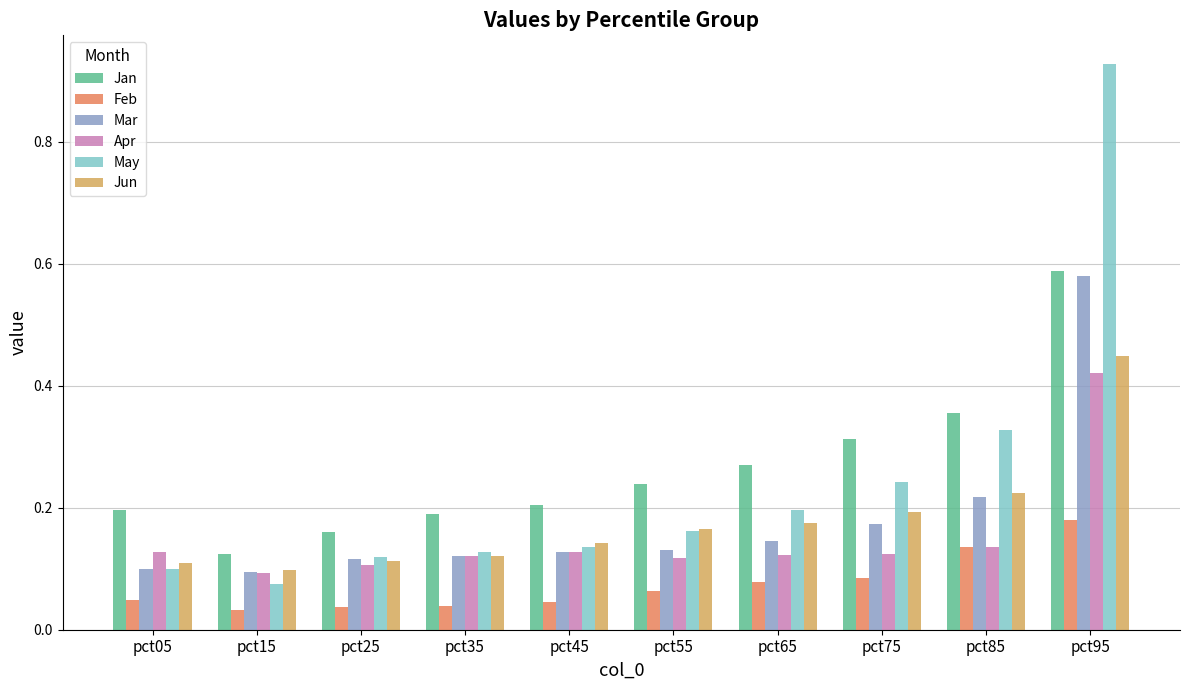

At which label does Apr reach its peak?

pct95